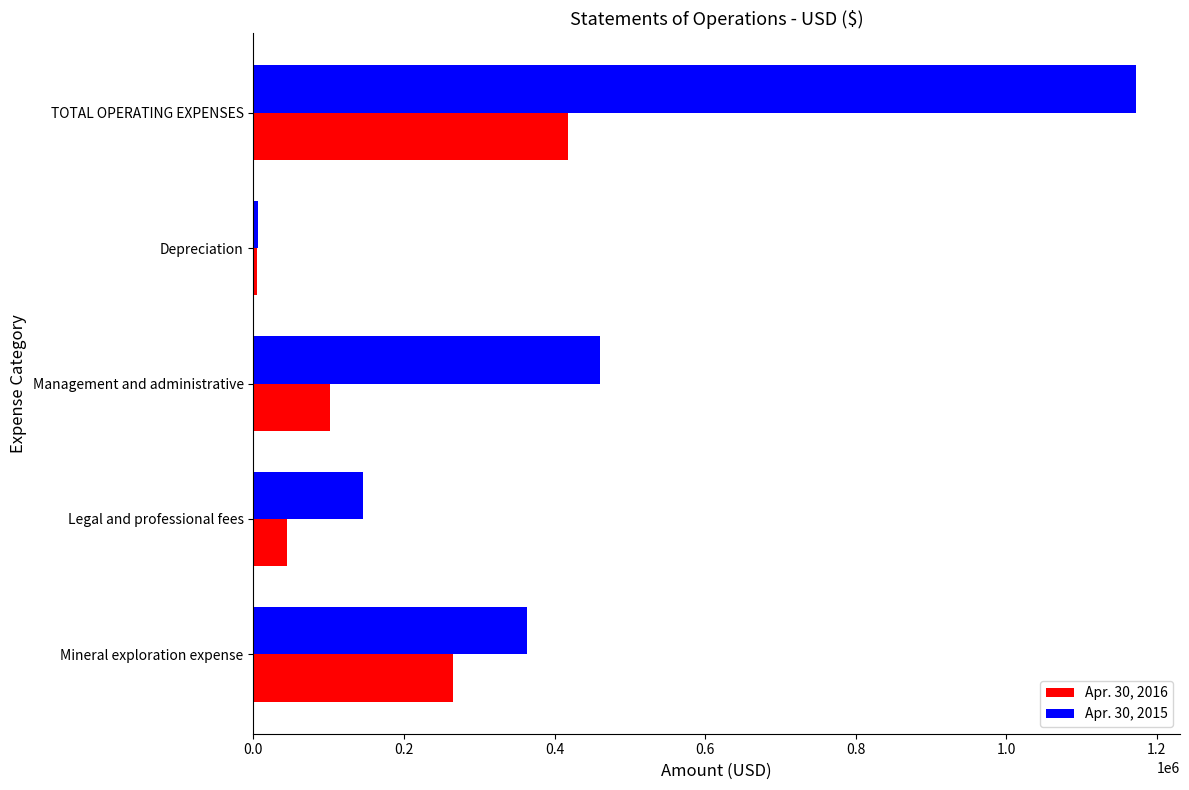

What is the sum of all Apr. 30, 2015 values?

2148170